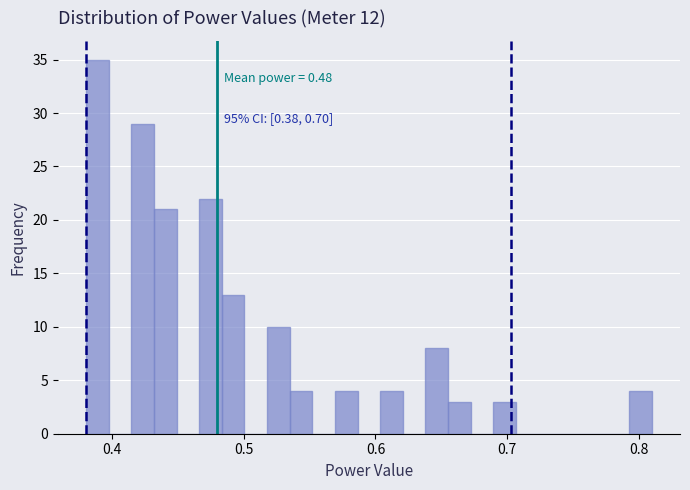

Around what value on the x-axis is the tallest bar? Give the approximate position of its centre, as read against the axis.

0.39